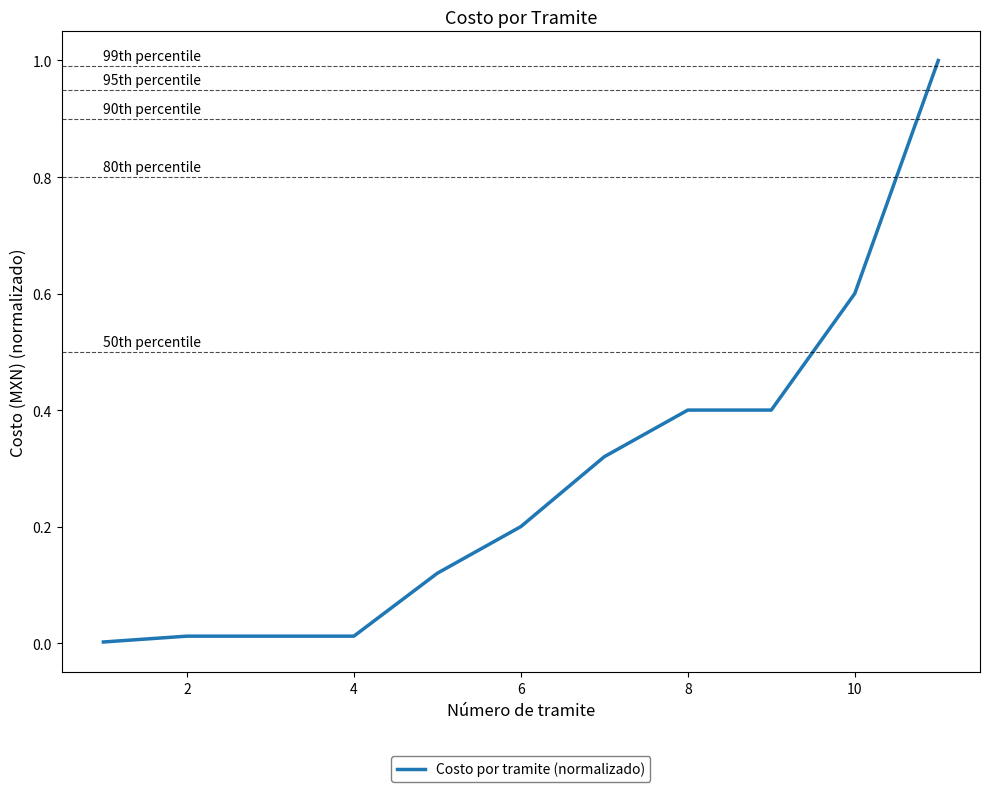

What is the difference between the maximum and minimum values?

1.0